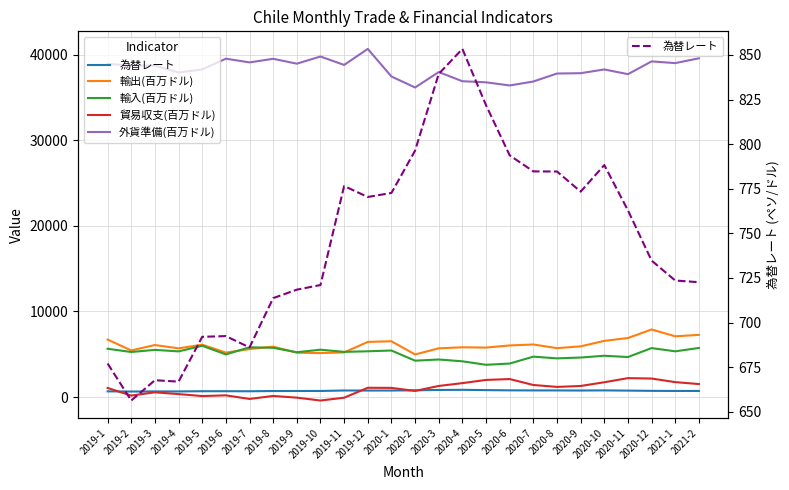

At which label does 外貨準備(百万ドル) first exceed 38709?

2019-1